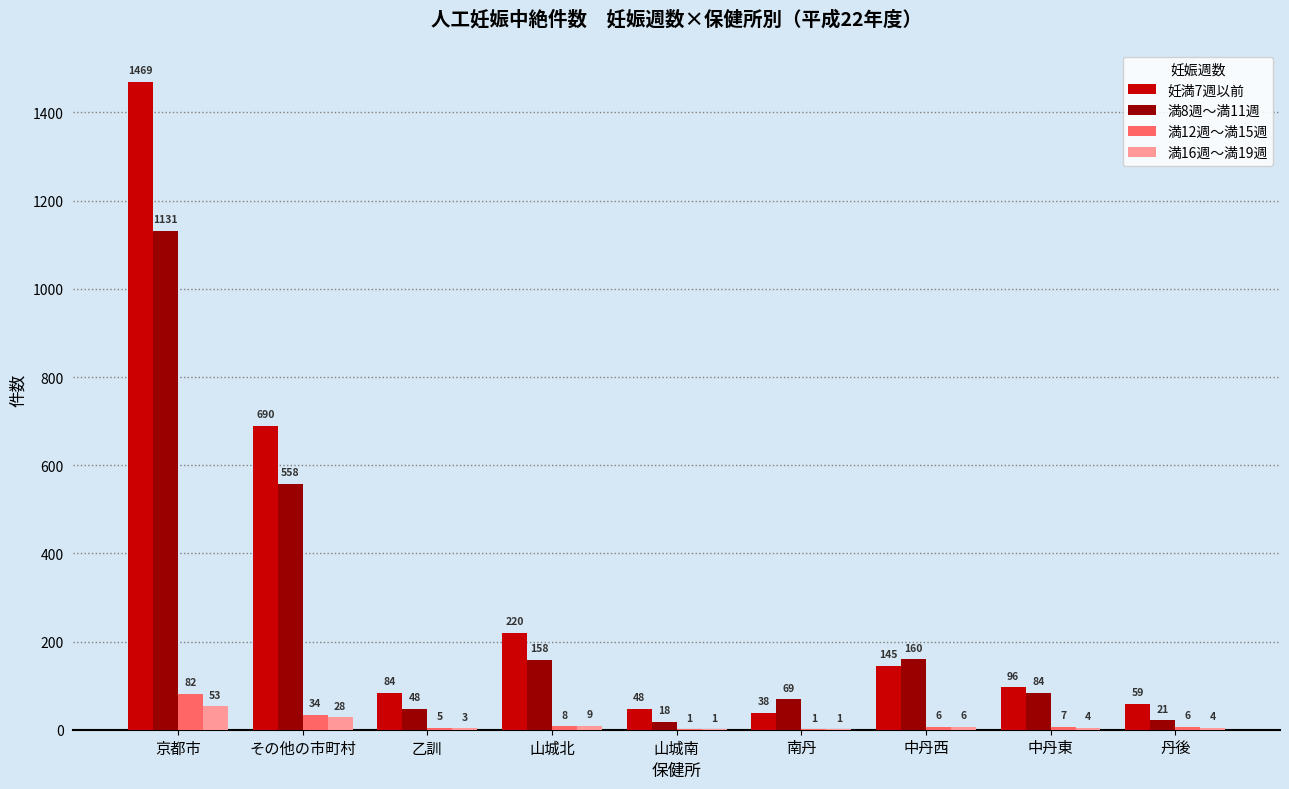

What are all the series names shown in the legend?

妊満7週以前, 満8週～満11週, 満12週～満15週, 満16週～満19週